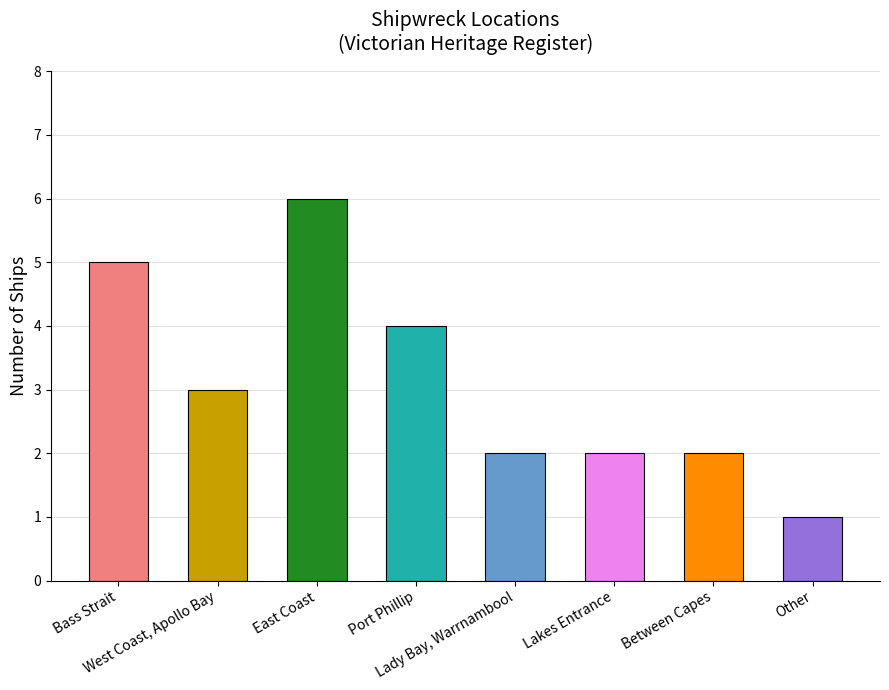

Are the bars grouped side by side (vs. stacked)?

No